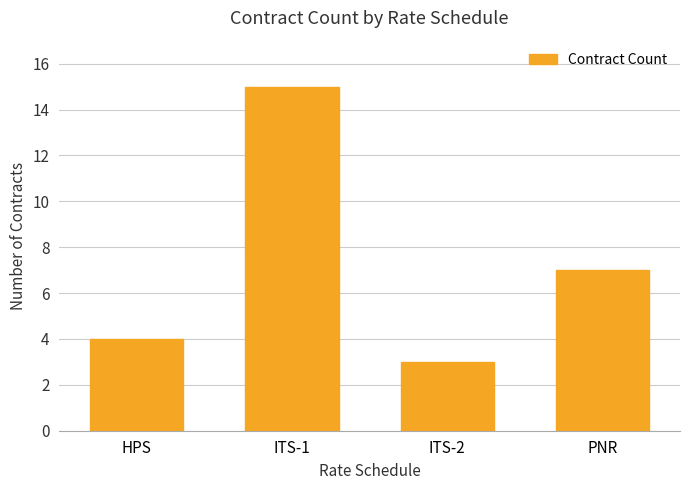

List the labels in order of value, largest first.

ITS-1, PNR, HPS, ITS-2